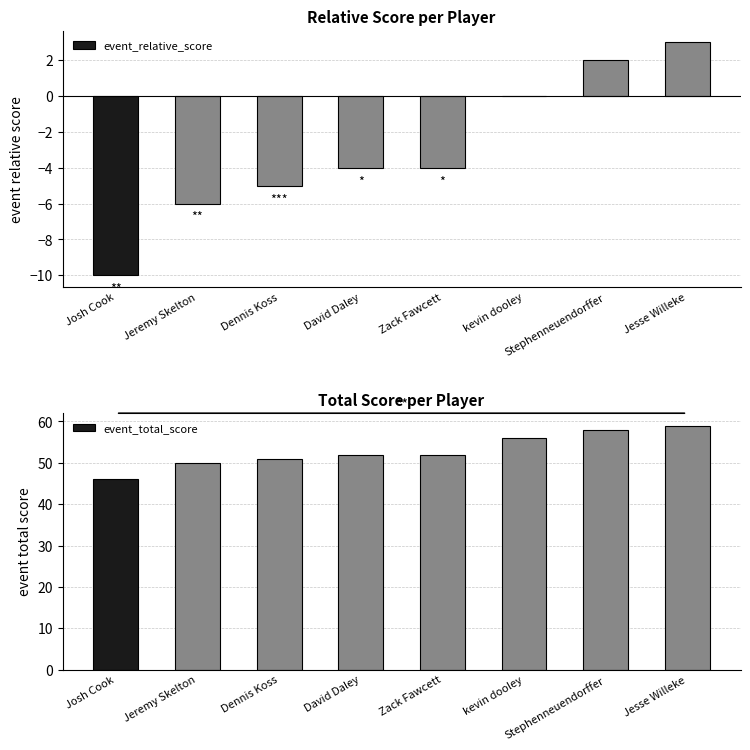

Which has a higher value, Josh Cook or kevin dooley?

kevin dooley